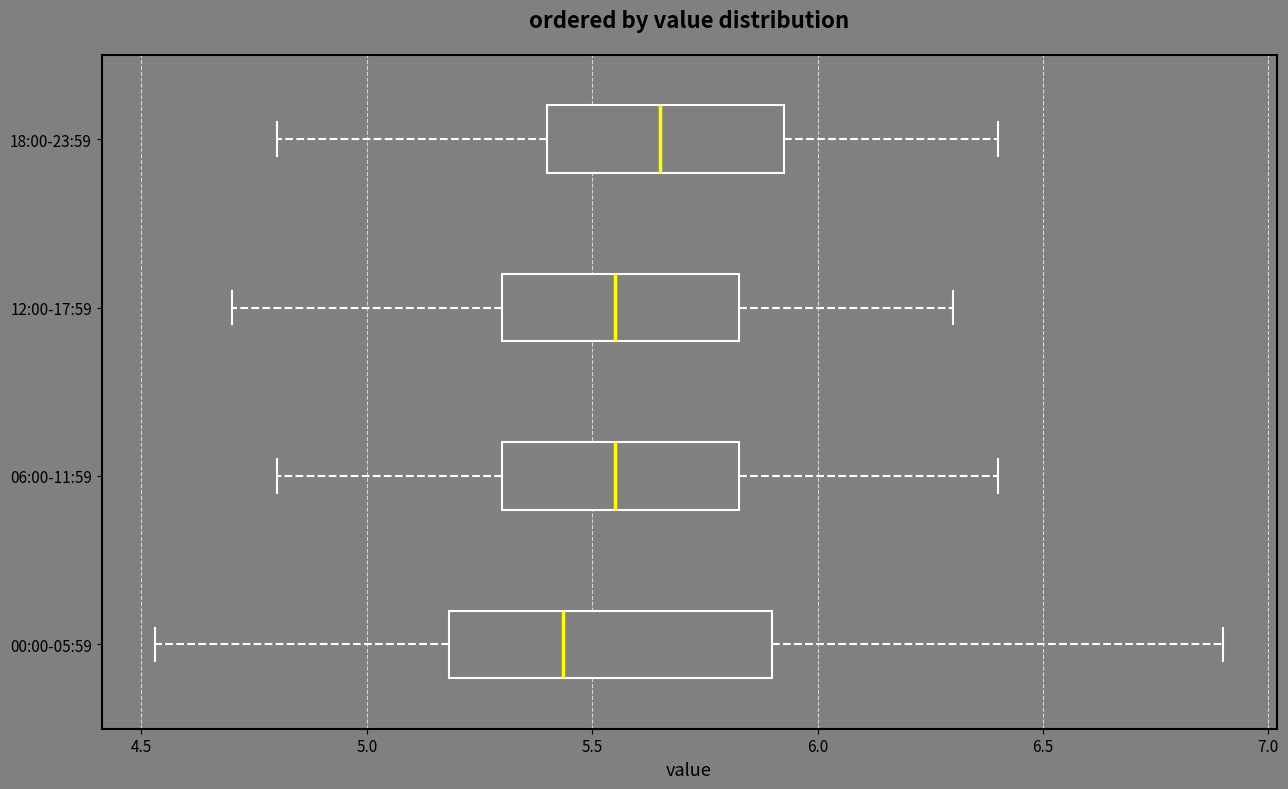

Reading bottom to top, read every box against the x-axis: the position of its median line, the range the box covers, and the ends of its whiskers. The values are not printed on the chart, so give them approximately, as read against the axis.

00:00-05:59: median 5.45, box 5.20 to 5.90, whiskers 4.55 to 6.90
06:00-11:59: median 5.55, box 5.30 to 5.85, whiskers 4.80 to 6.40
12:00-17:59: median 5.55, box 5.30 to 5.85, whiskers 4.70 to 6.30
18:00-23:59: median 5.65, box 5.40 to 5.95, whiskers 4.80 to 6.40